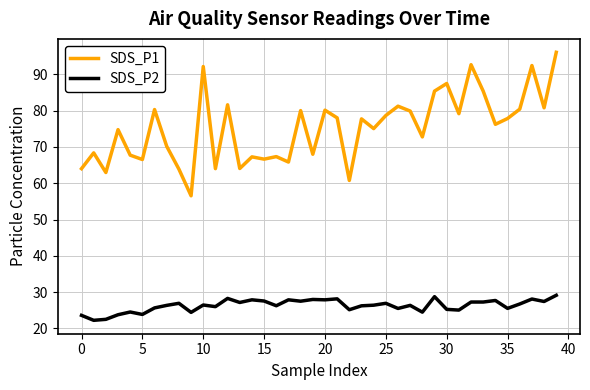

What is the maximum value for SDS_P2?

29.1